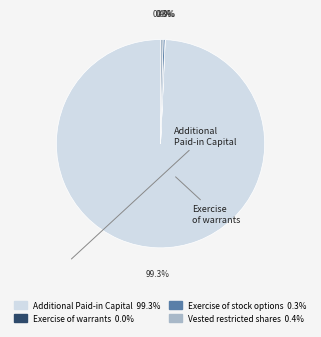

Does any single category account for the majority?

Yes